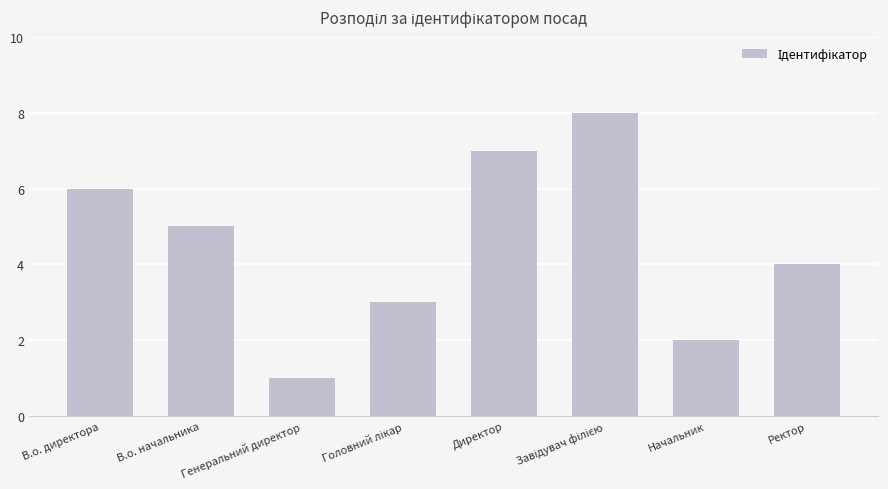

How many data points does each series have?

8